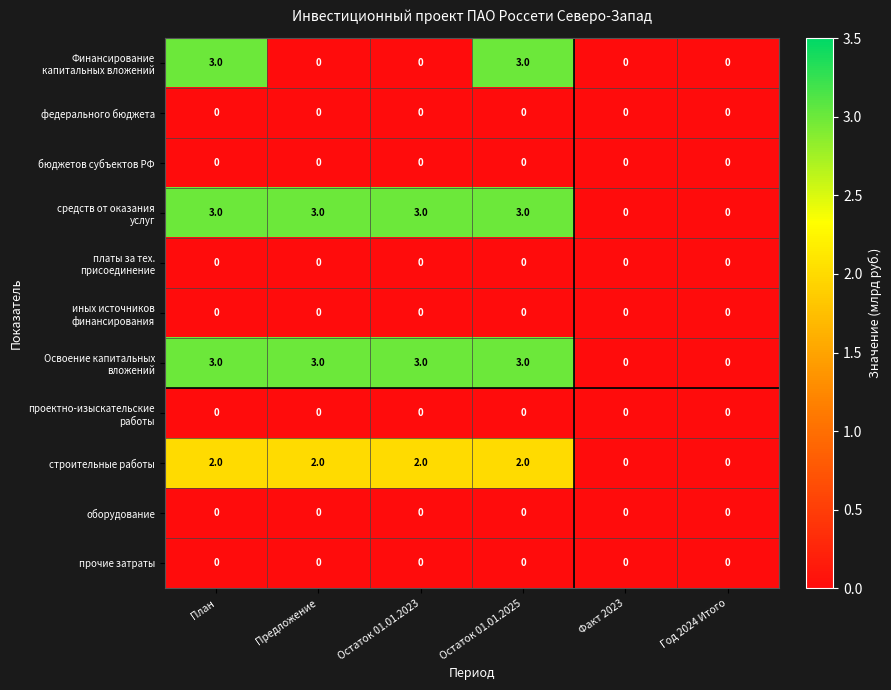

True or false: строительные работы has a value of 2 at Предложение.

True